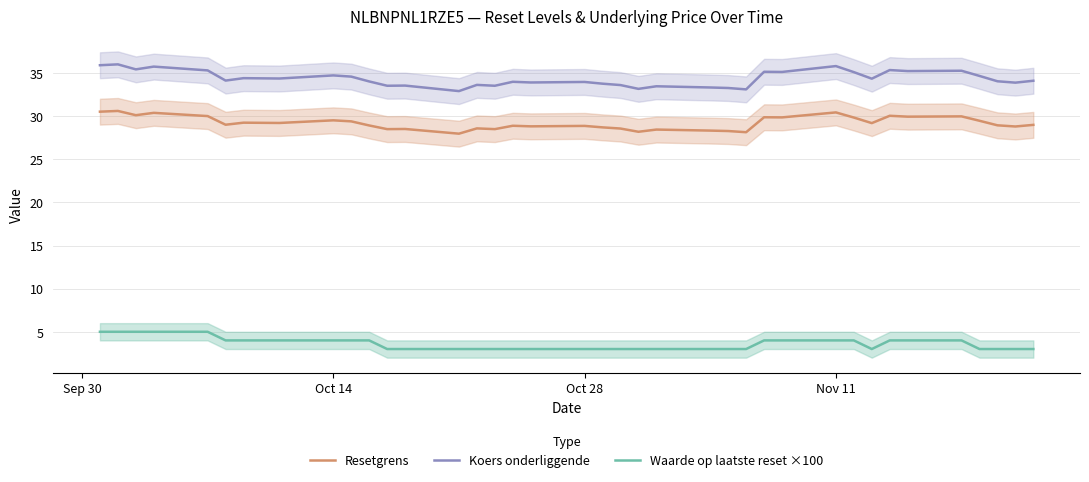

True or false: Waarde op laatste reset ×100 and Resetgrens intersect in this chart.

False